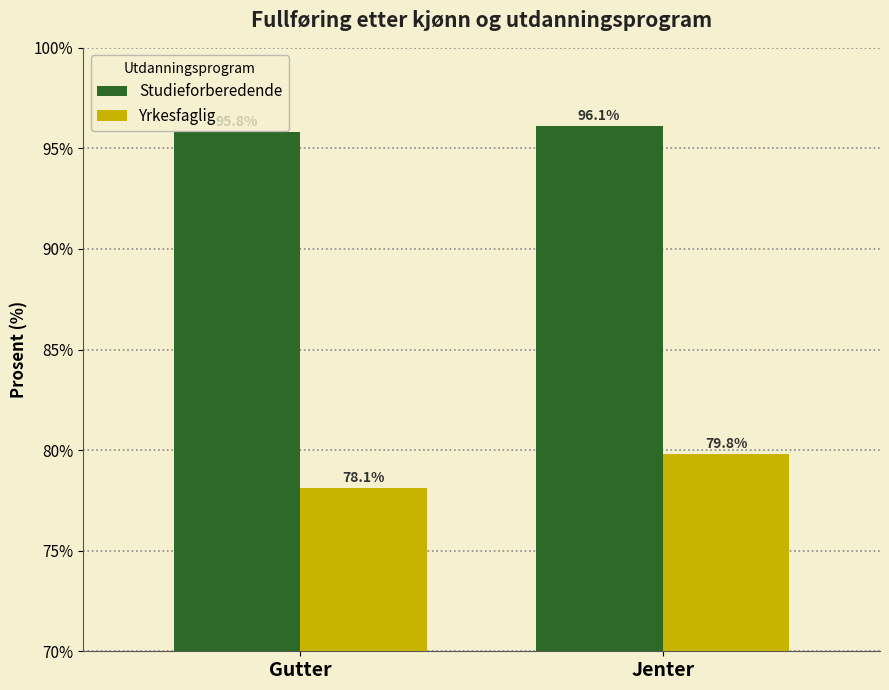

At which label is Yrkesfaglig closest to 78?

Gutter